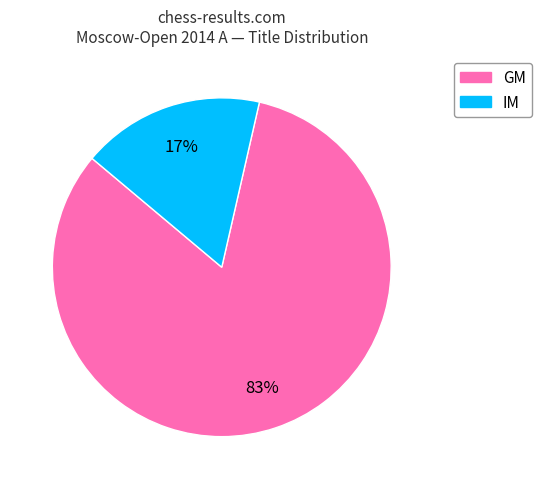

To the nearest percent, what is the average slice percentage?

50%